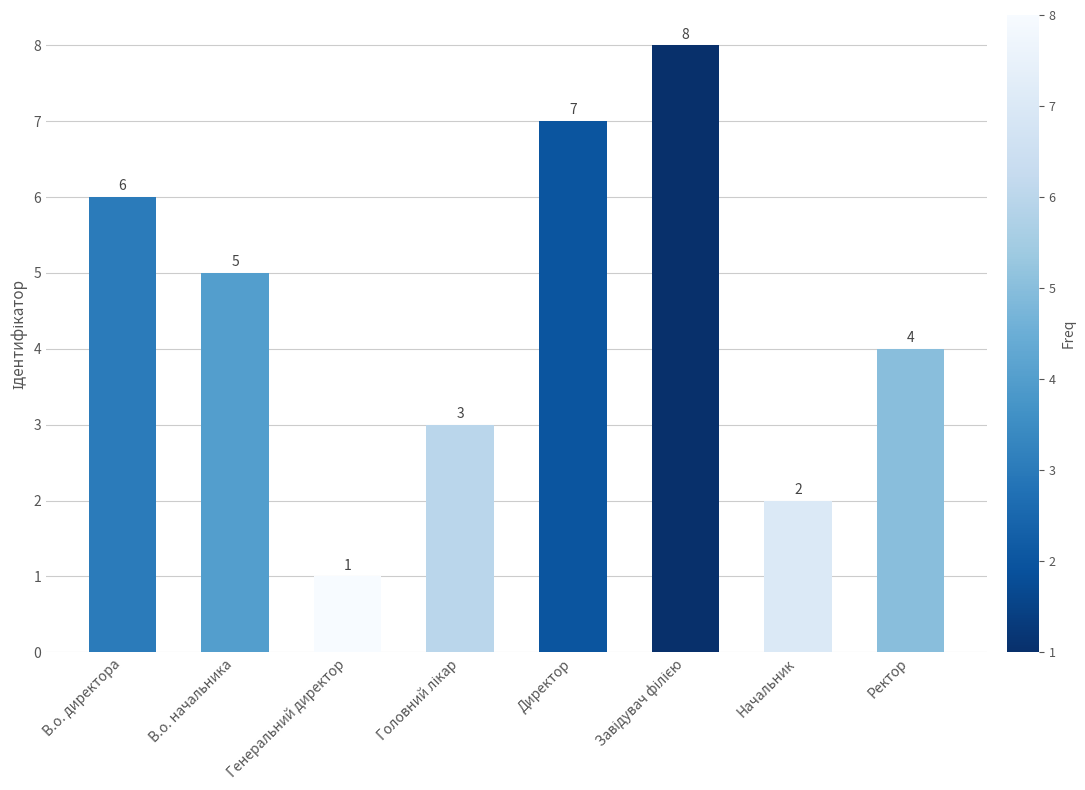

What is the difference between the second highest and minimum values?

6